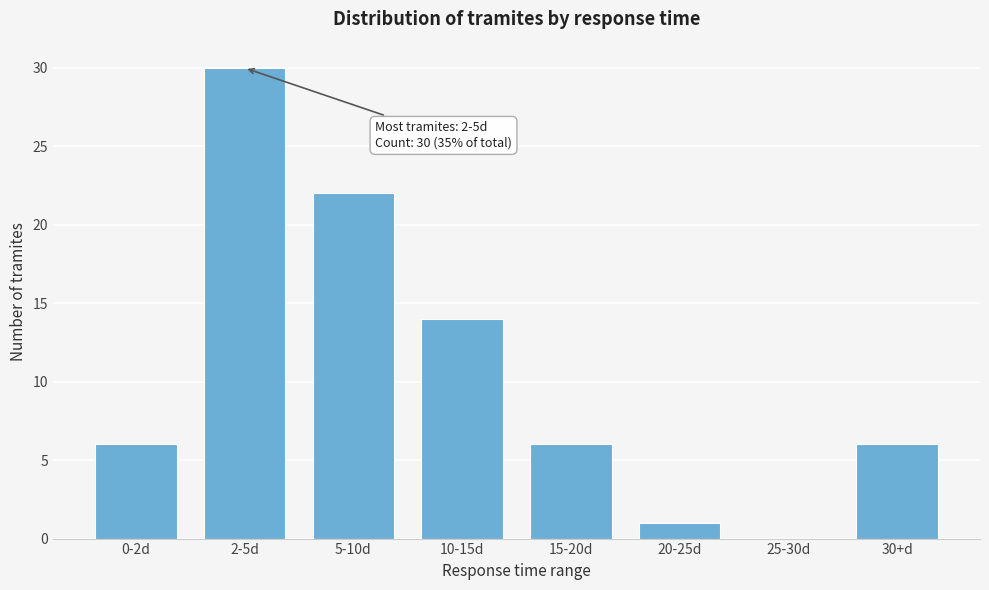

Reading right to left, list all the values displayed in this chart.

30+d=6	25-30d=0	20-25d=1	15-20d=6	10-15d=14	5-10d=22	2-5d=30	0-2d=6